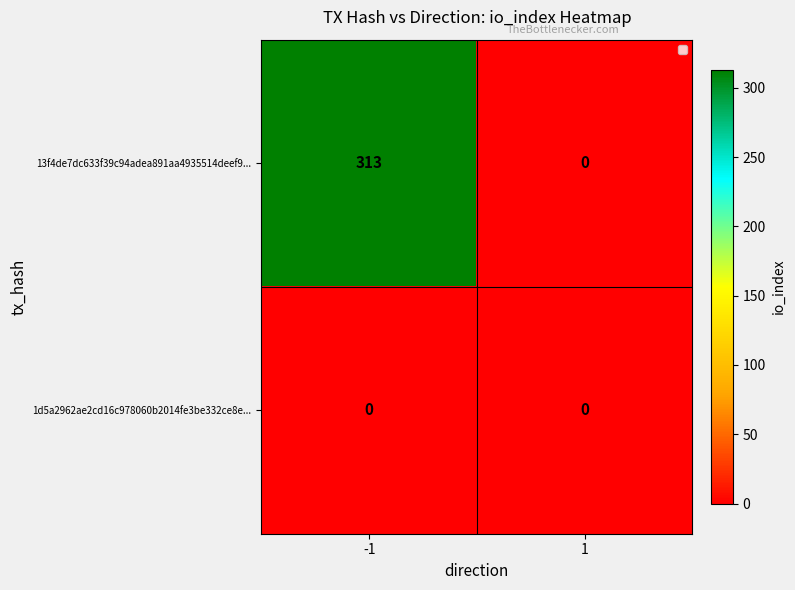

The 13f4de7dc633f39c94adea891aa4935514deef9... series shows 151 at 1. True or false?

False